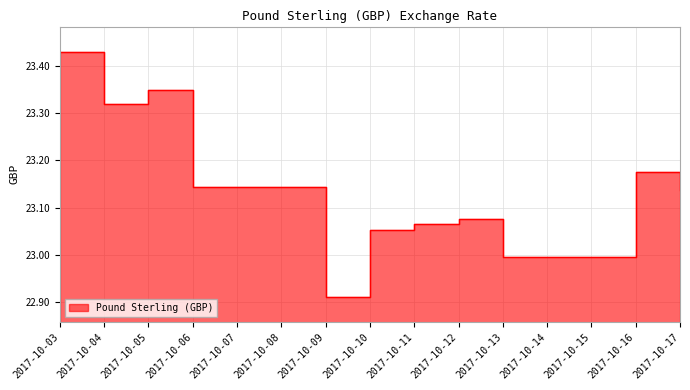

Is it true that the value at 2017-10-14 is 23.0?

True